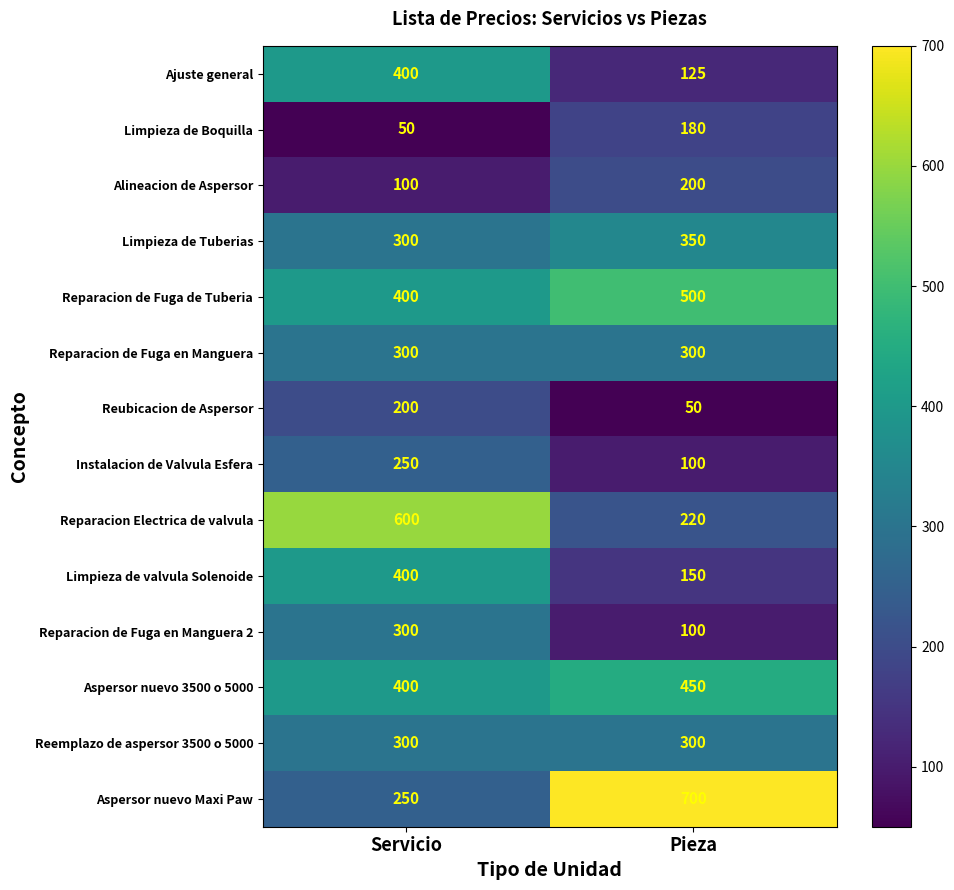

List the labels in order of Instalacion de Valvula Esfera value, largest first.

Servicio, Pieza